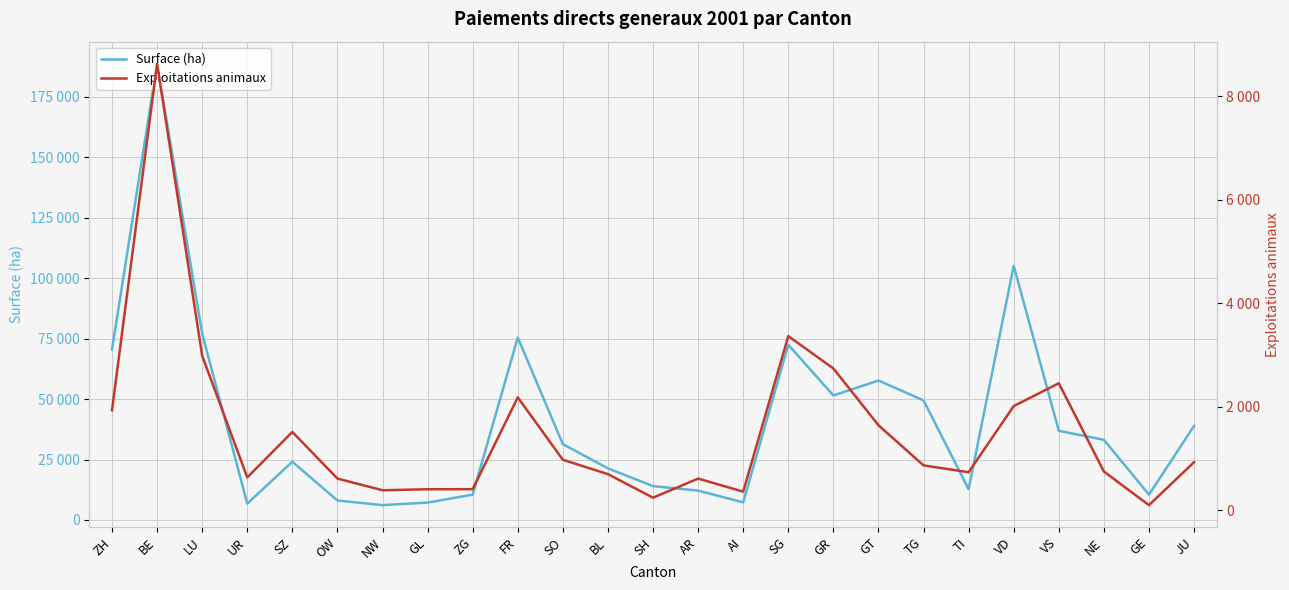

Where does the Exploitations animaux series first go above 869?

ZH